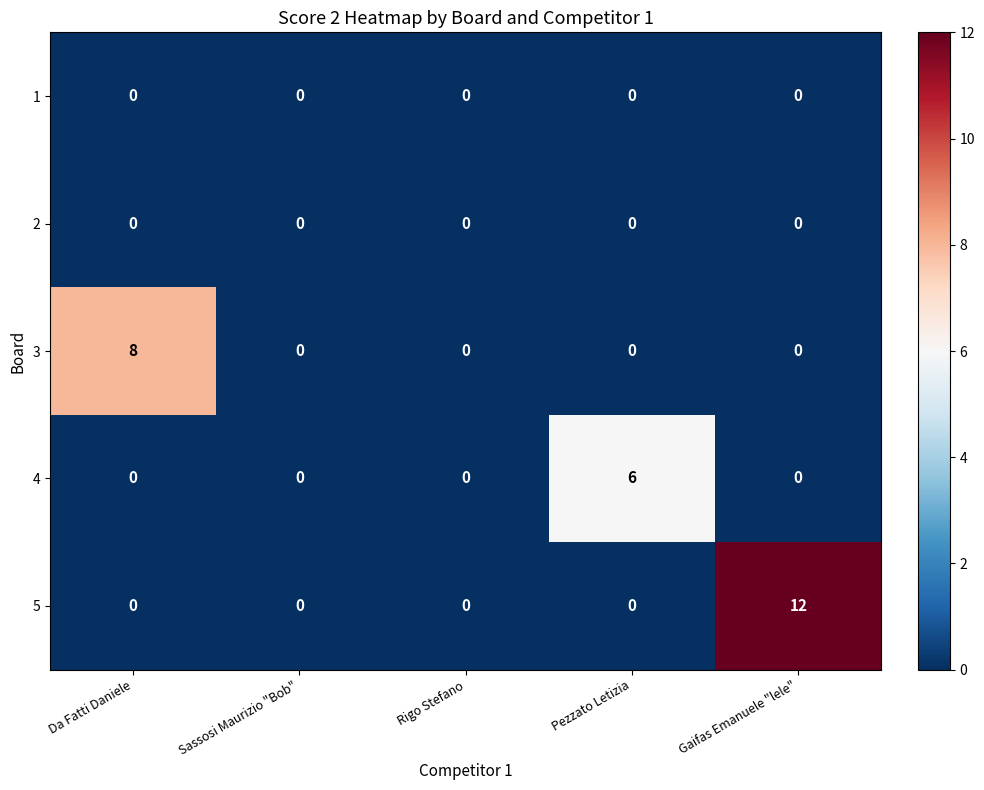

Which series has the largest total across all categories?

5